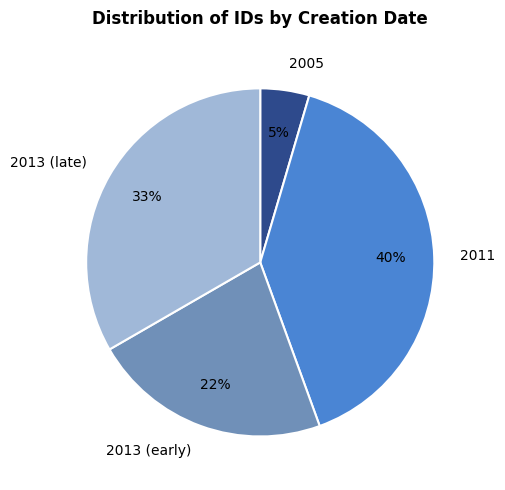

Which slice is the largest?

2011